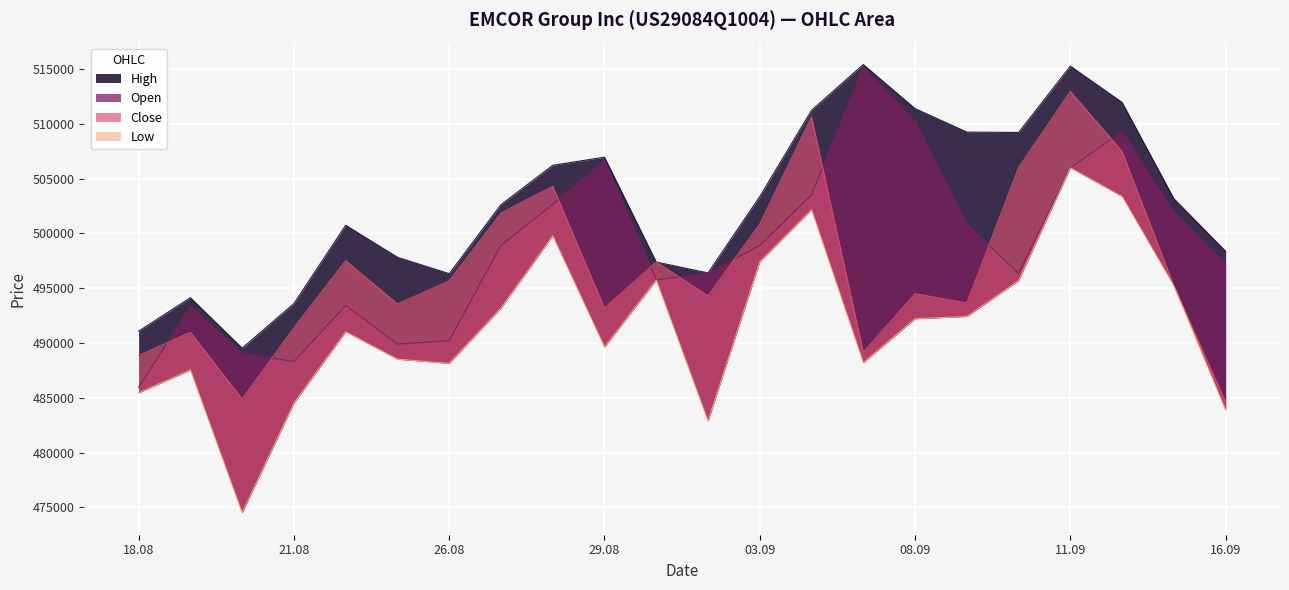

How many lines are shown in the chart?

4